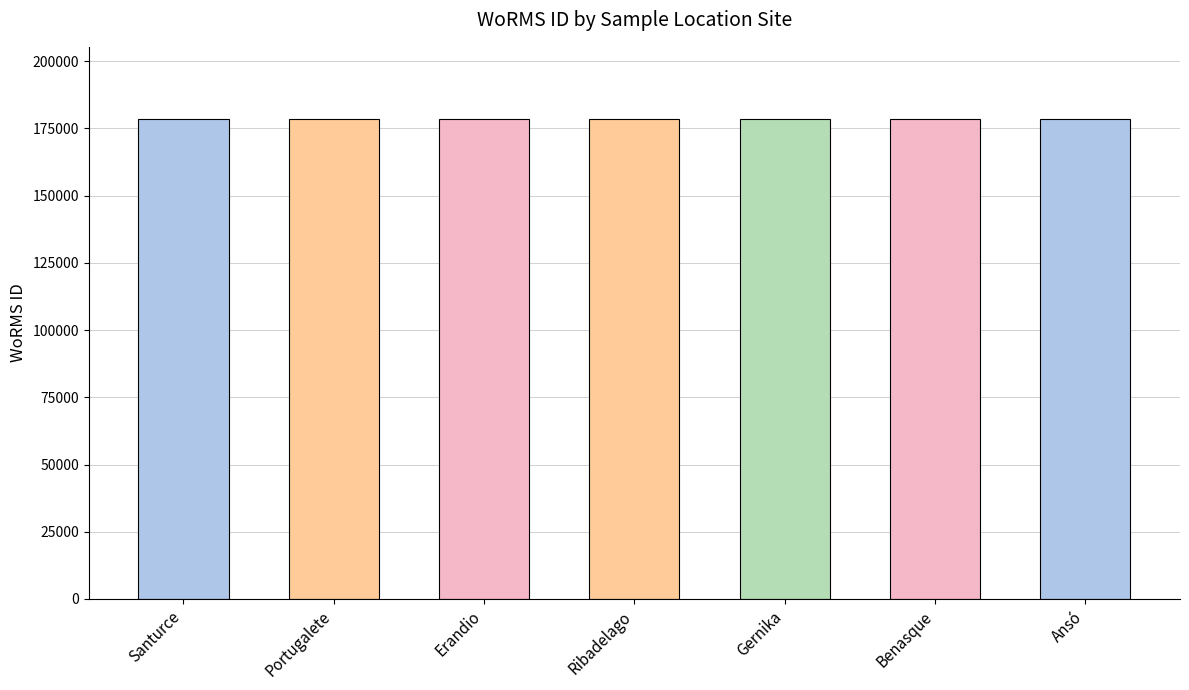

The chart shows a value of 118930 at Portugalete. True or false?

False